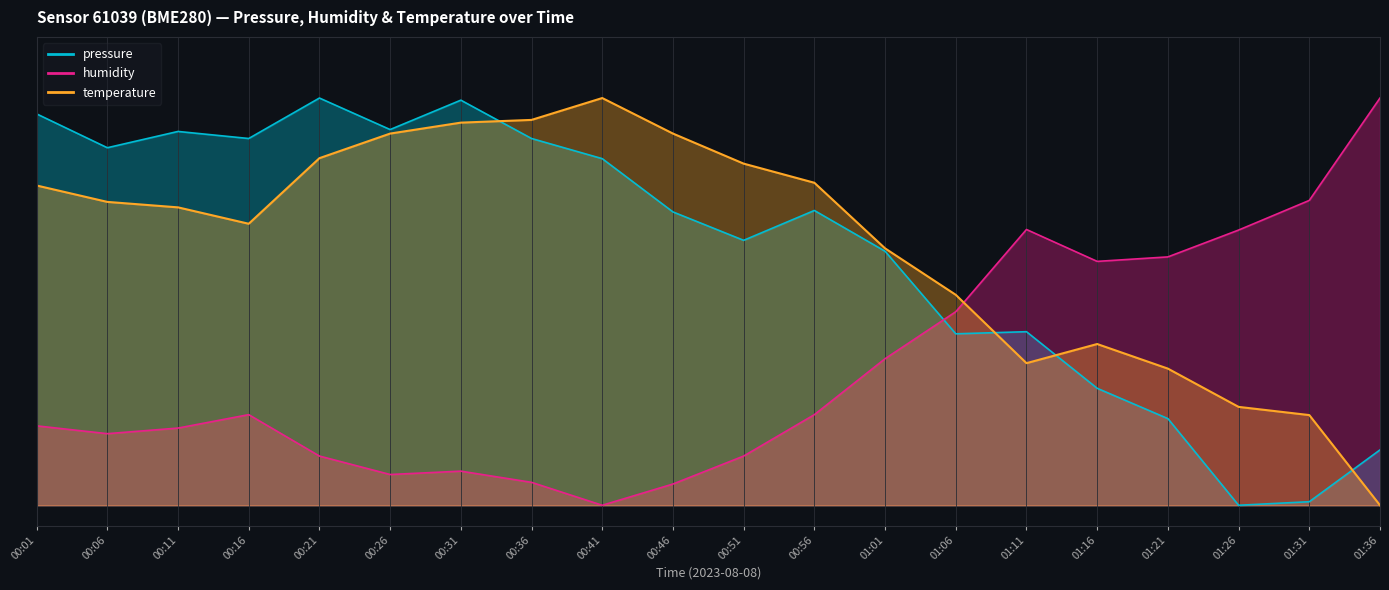

Reading left to right, transcribe all the data shown in this chart.

pressure: 1.0	0.9	0.9	0.9	1.0	0.9	1.0	0.9	0.9	0.7	0.7	0.7	0.6	0.4	0.4	0.3	0.2	0.0	0.0	0.1
humidity: 0.2	0.2	0.2	0.2	0.1	0.1	0.1	0.1	0.0	0.1	0.1	0.2	0.4	0.5	0.7	0.6	0.6	0.7	0.7	1.0
temperature: 0.8	0.7	0.7	0.7	0.9	0.9	0.9	0.9	1.0	0.9	0.8	0.8	0.6	0.5	0.3	0.4	0.3	0.2	0.2	0.0